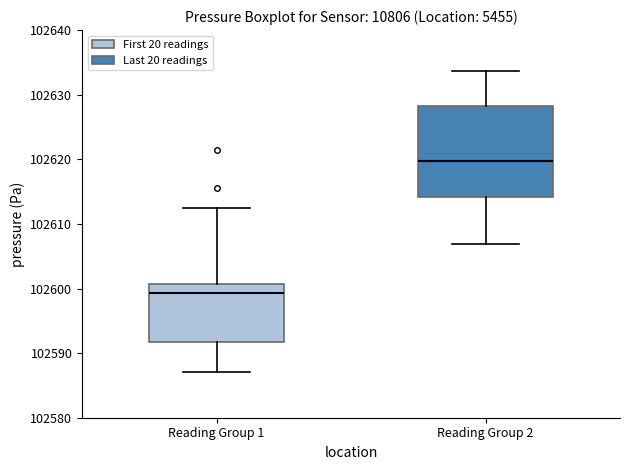

Which box's median line is the lowest?

Reading Group 1